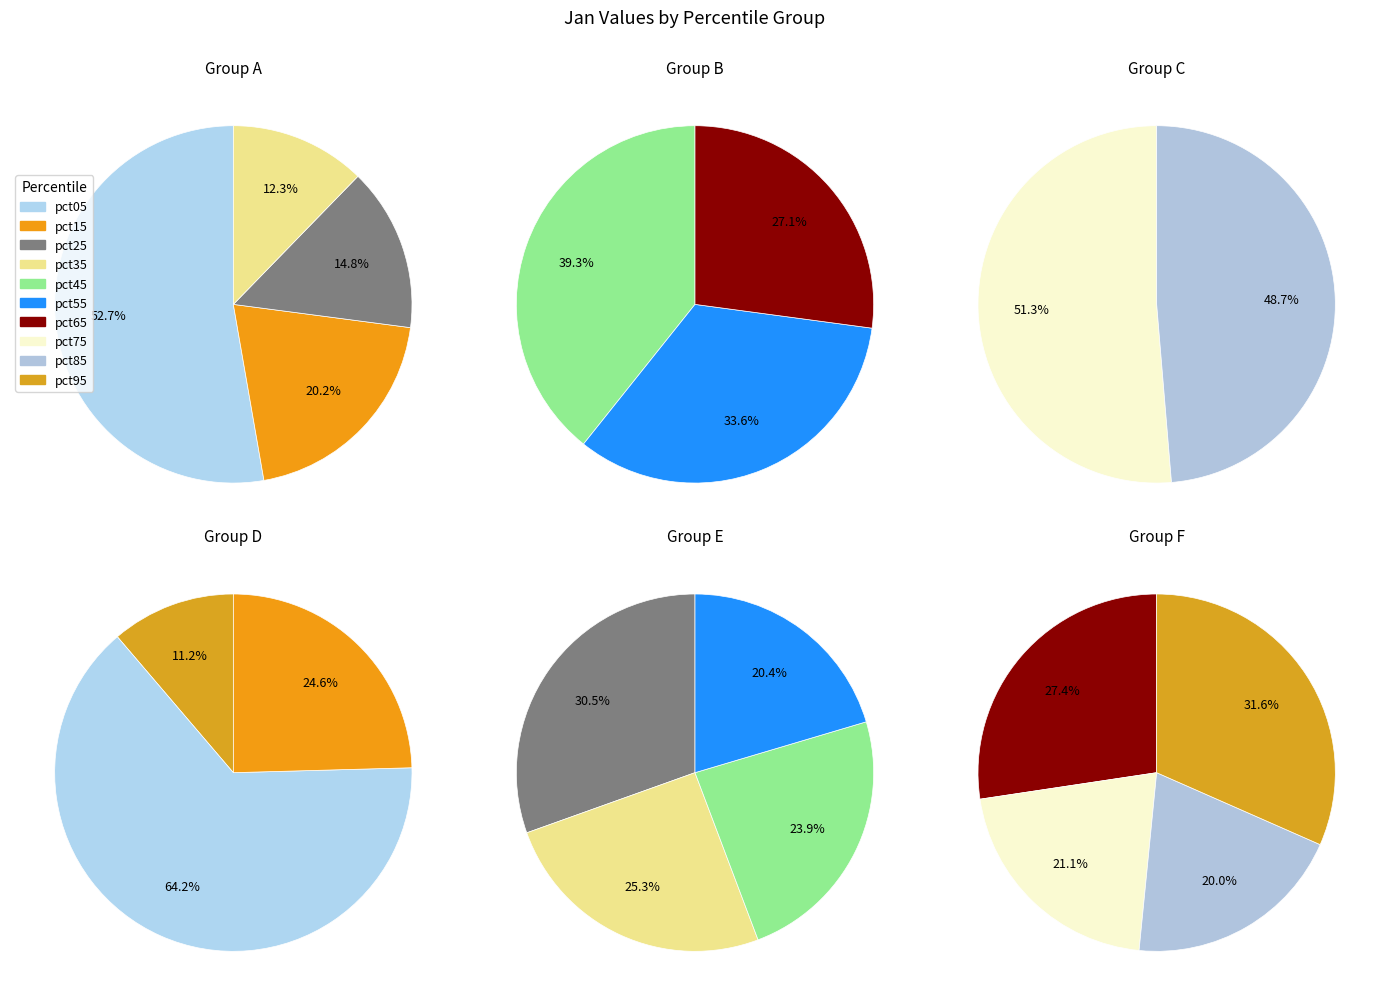

What is the smallest slice in the pie chart?

pct85